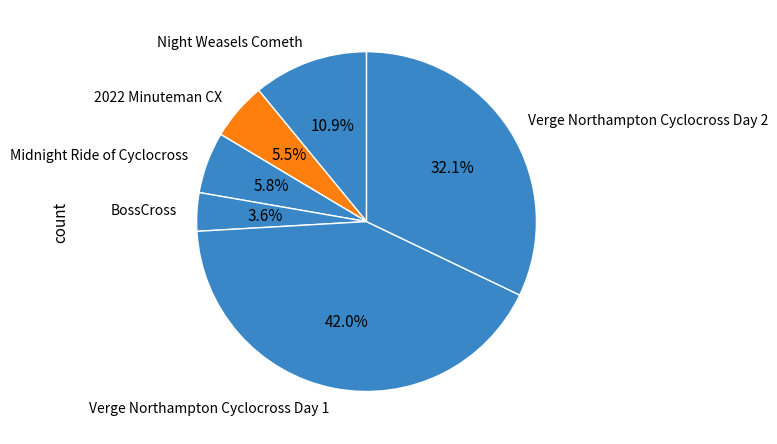

The Midnight Ride of Cyclocross slice represents 1% of the pie. True or false?

False